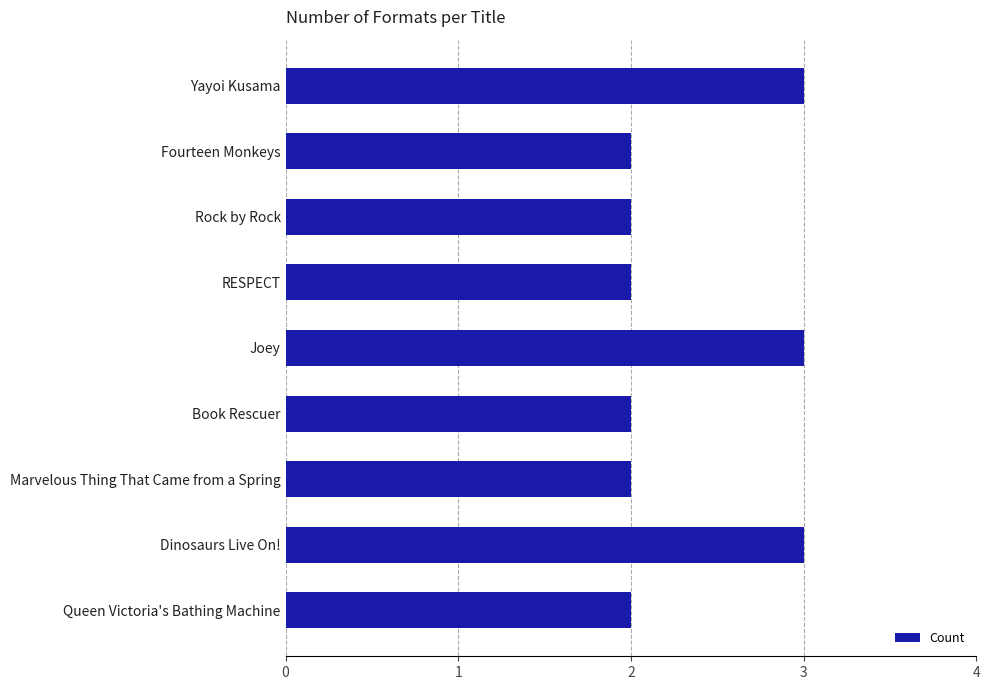

Is it true that the value at Queen Victoria's Bathing Machine is 1?

False